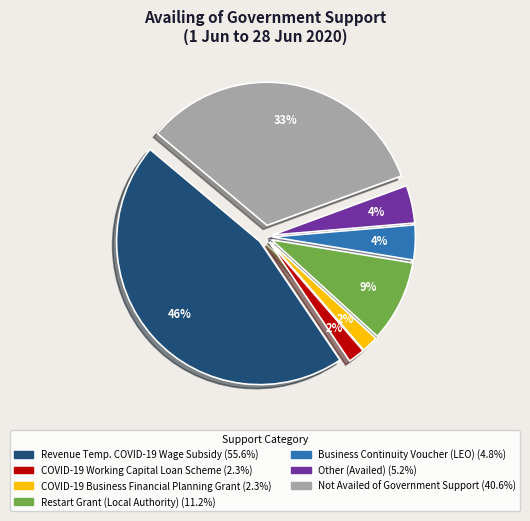

To the nearest percent, what is the difference between the Not Availed of
Government Support and Revenue Temporary COVID-19
Wage Subsidy slice percentages?

12%